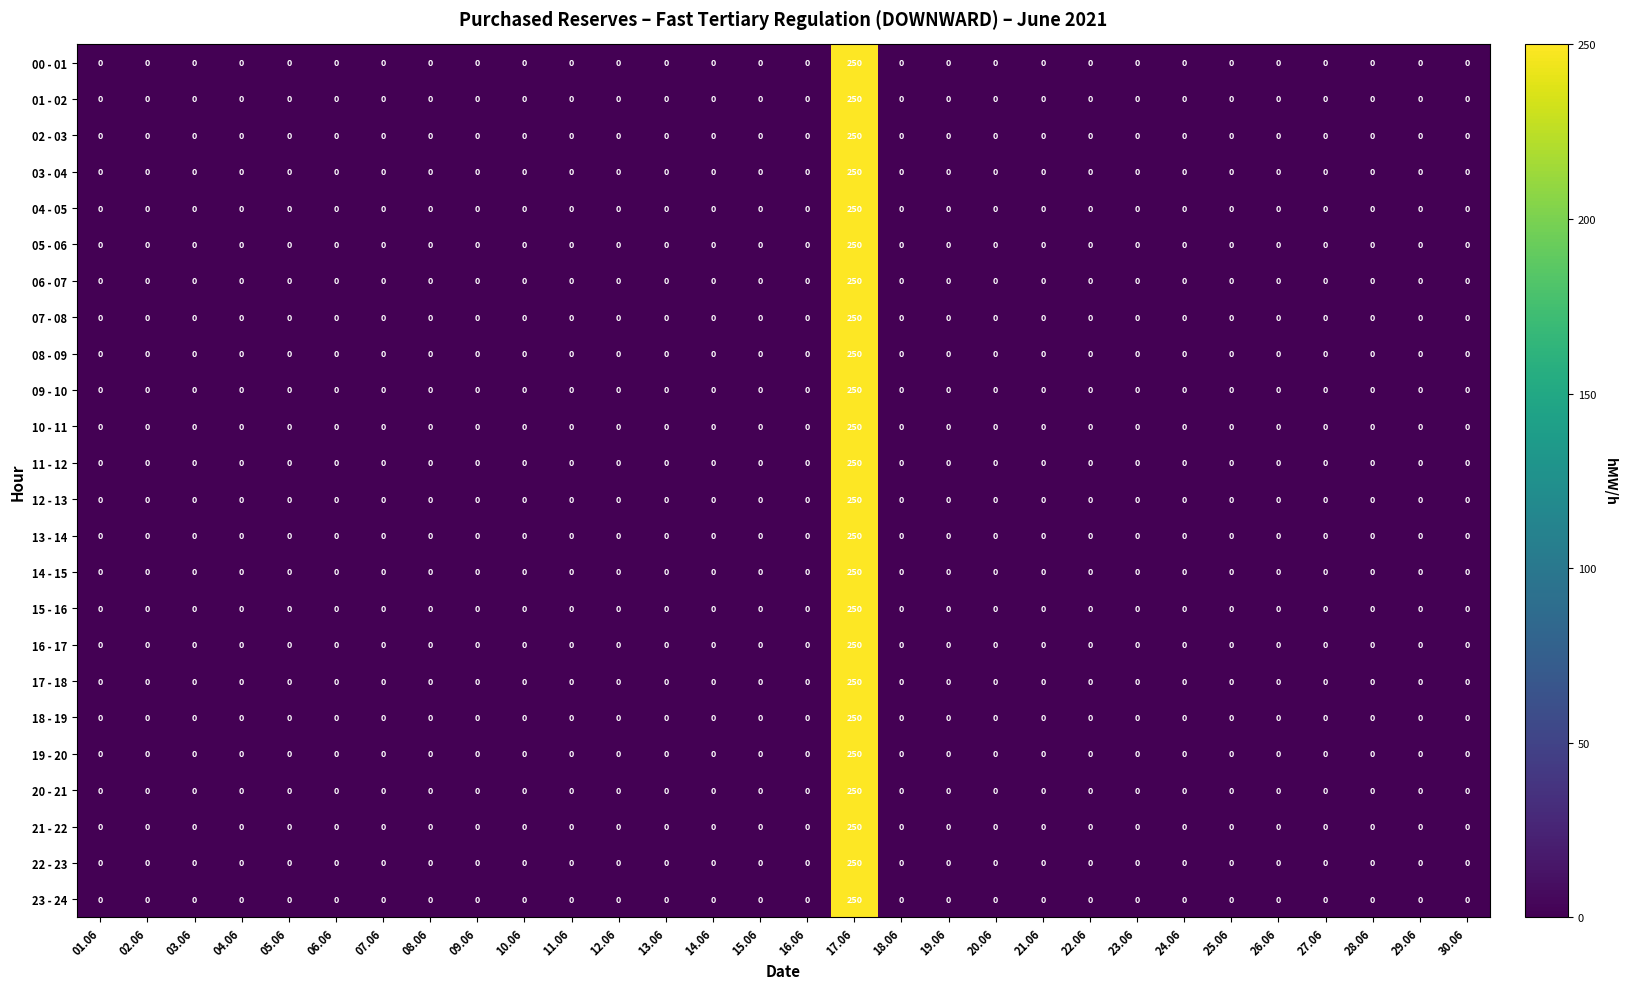

At which category is the sum across all series the highest?

17.06